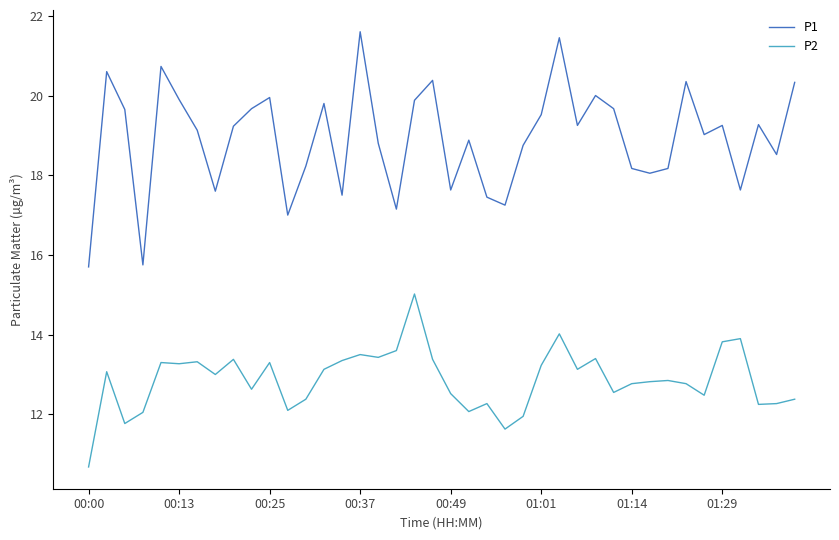

Which series has the widest spread of values?

P1